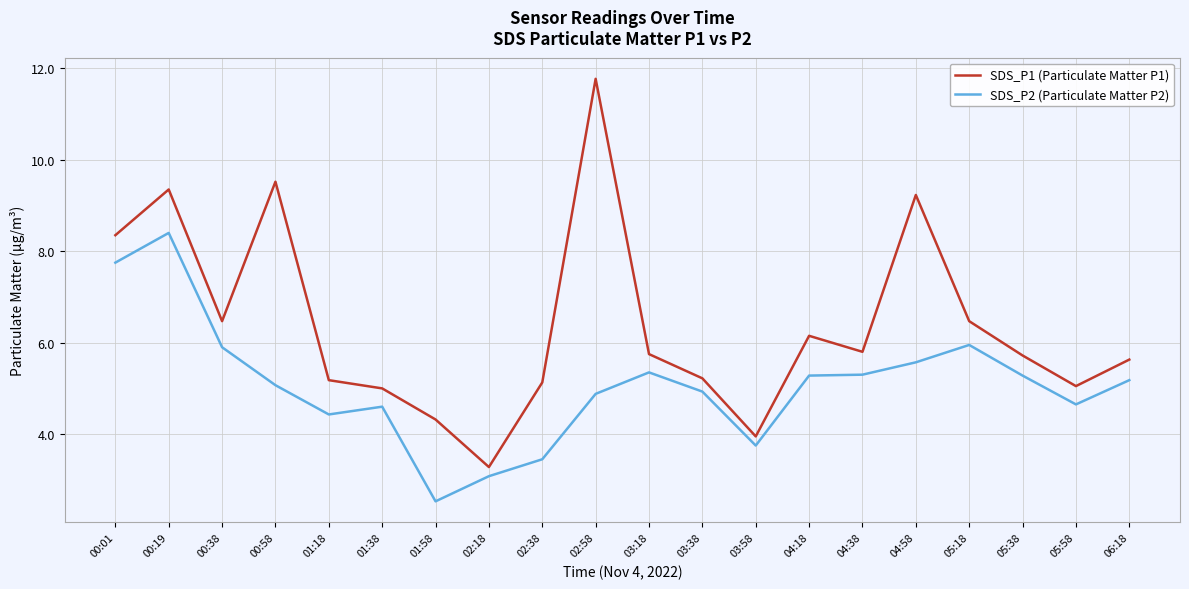

True or false: SDS_P2 (Particulate Matter P2) and SDS_P1 (Particulate Matter P1) intersect in this chart.

False